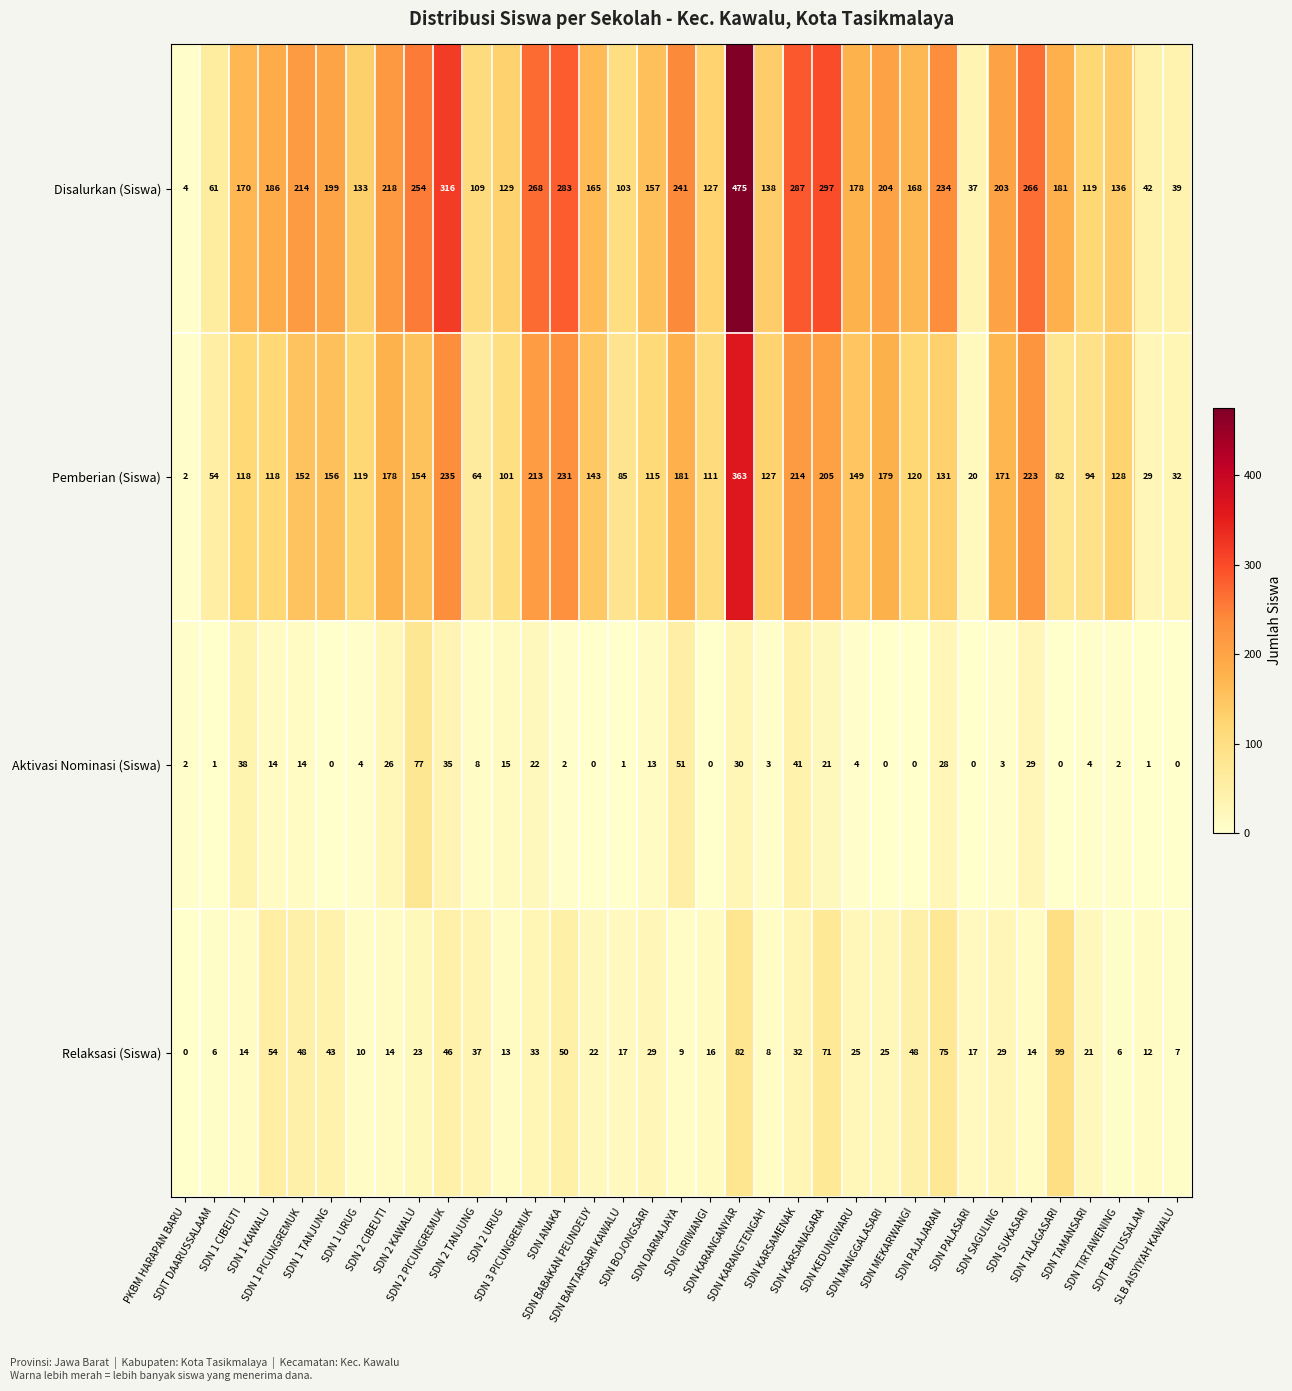

Which series has the widest spread of values?

Disalurkan (Siswa)